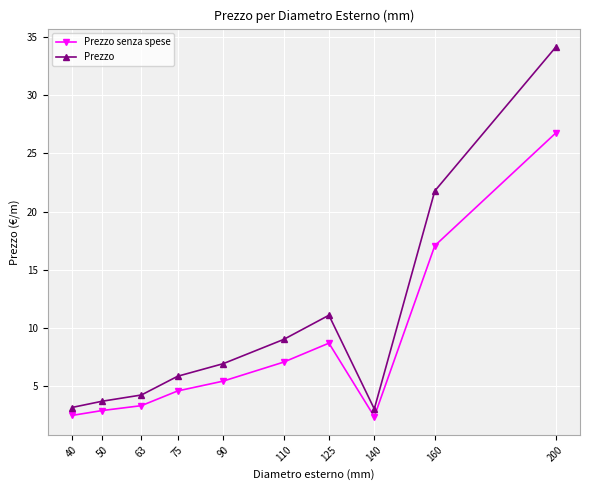

True or false: Prezzo and Prezzo senza spese cross at least once.

False